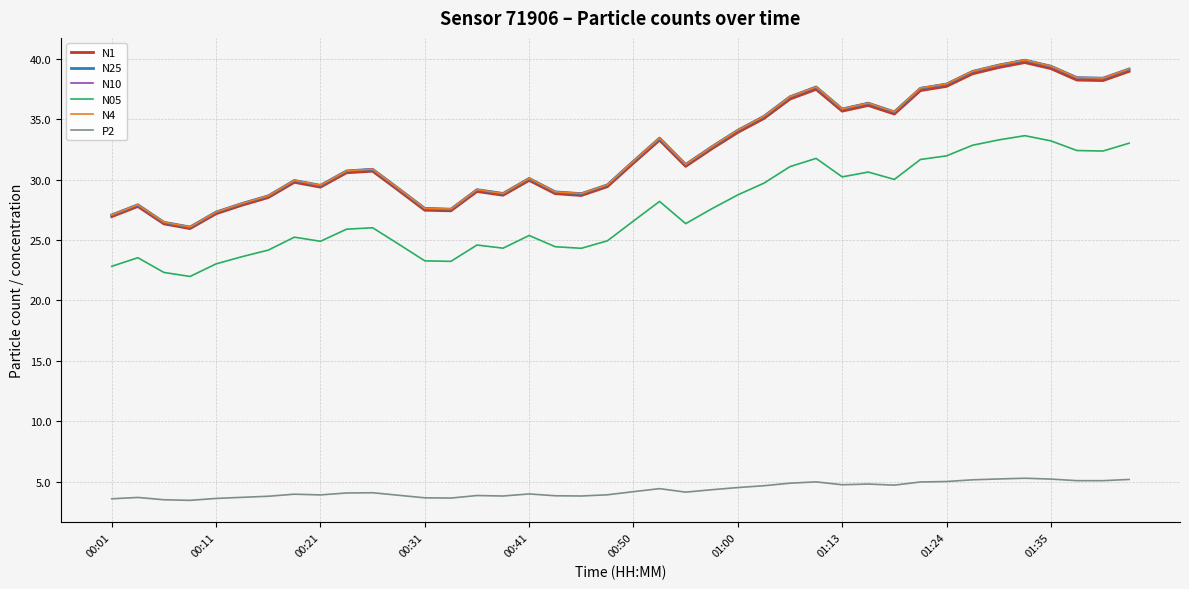

Does the chart display data point markers on the line(s)?

No